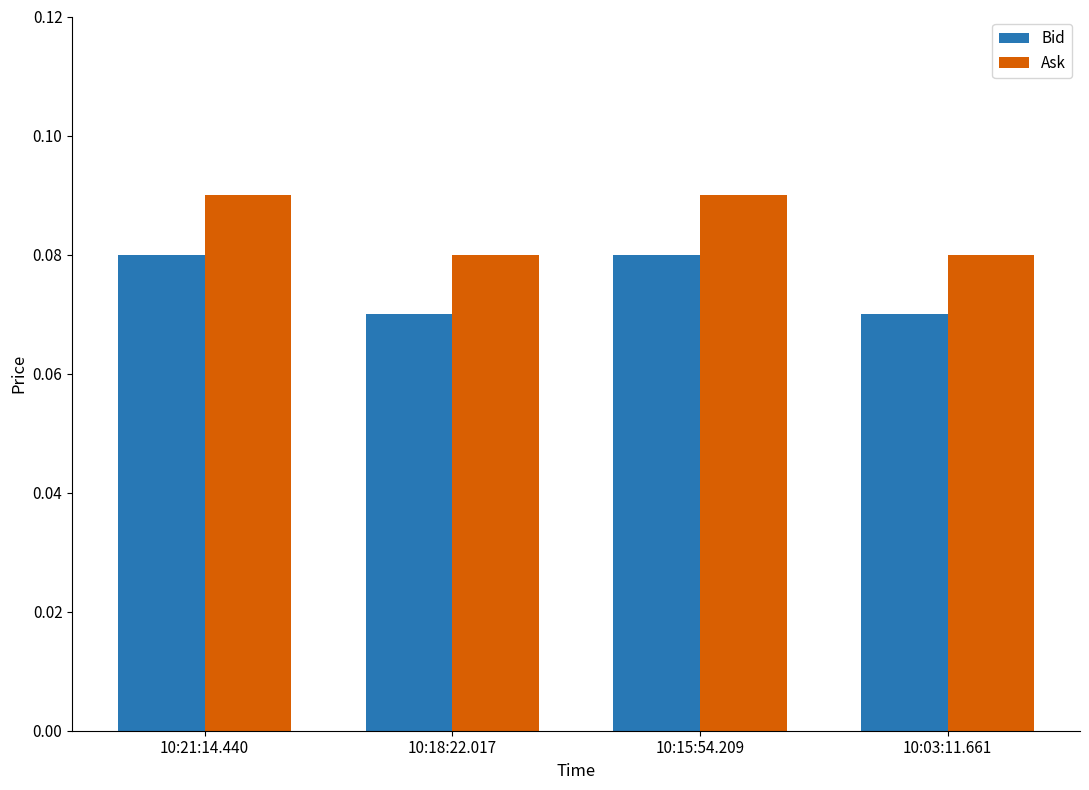

Does the chart contain any negative values?

No